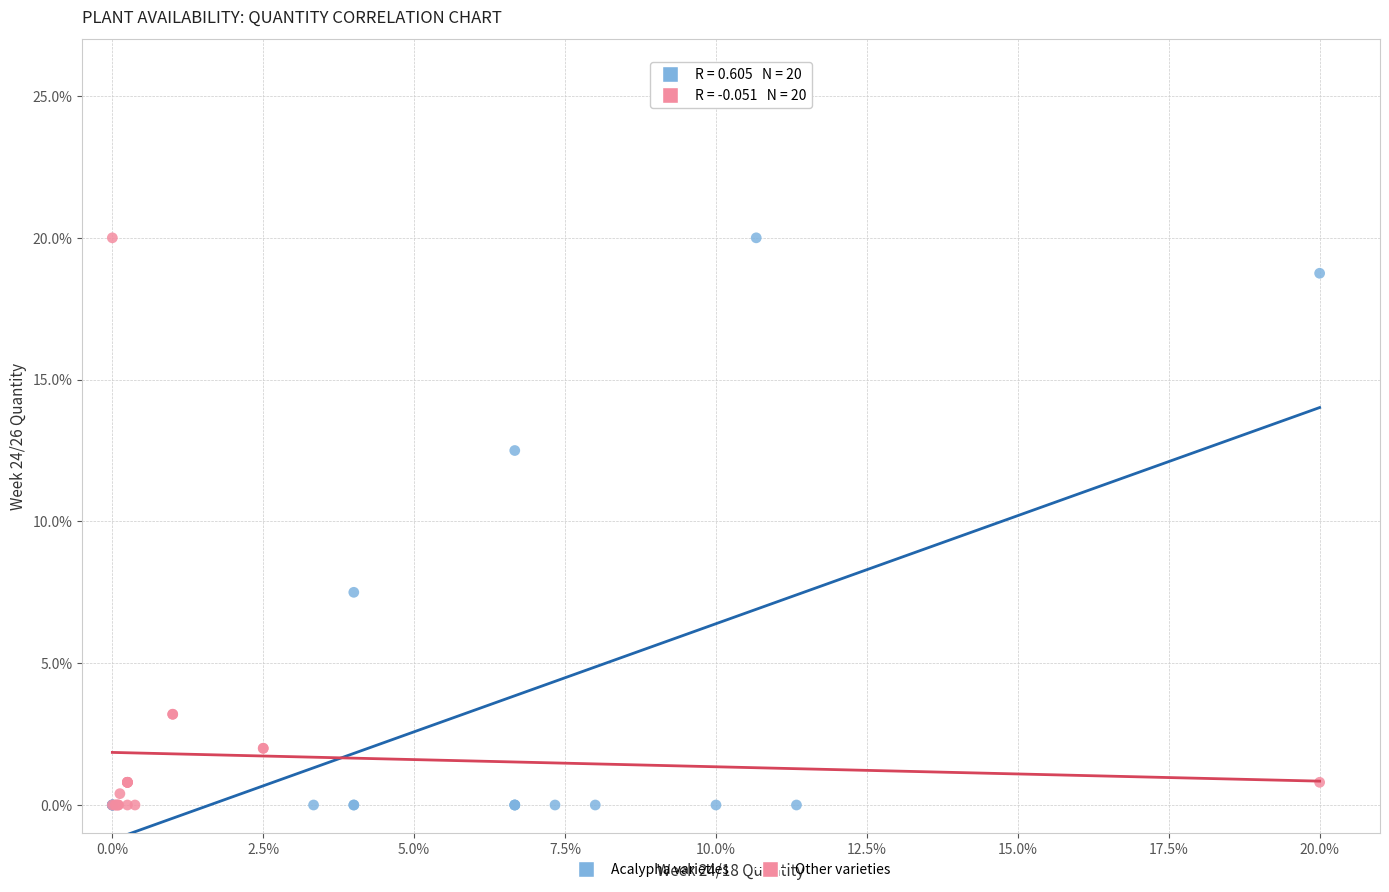

What are all the series names shown in the legend?

Acalypha varieties, Other varieties